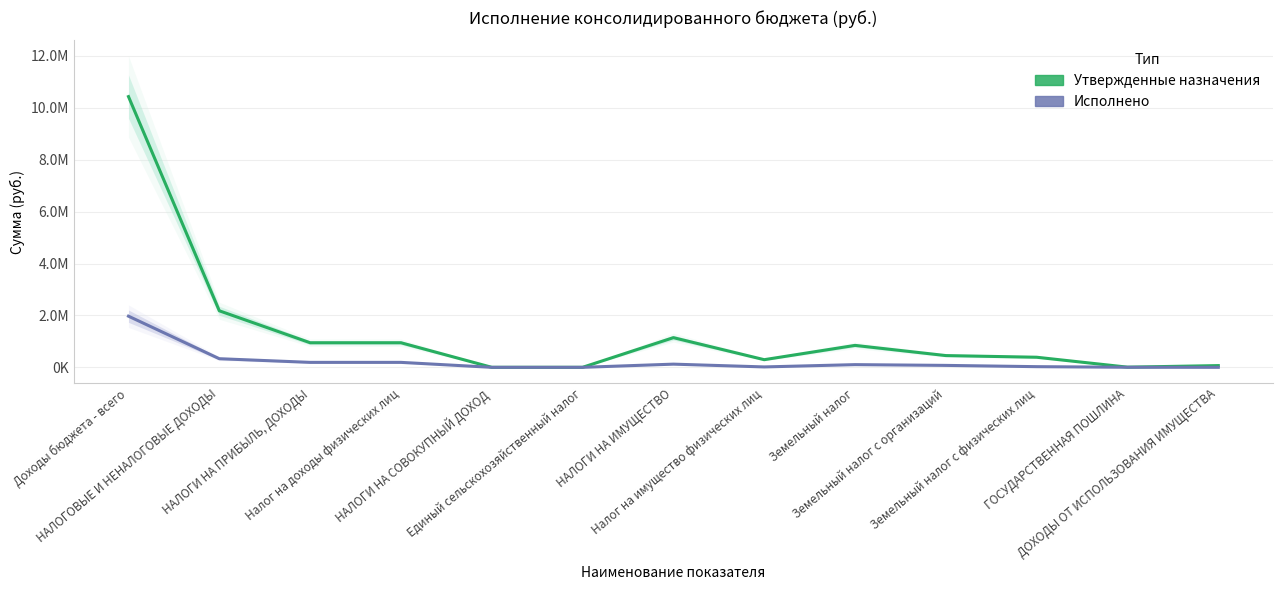

At how many categories does at least one series exceed 5907512?

1